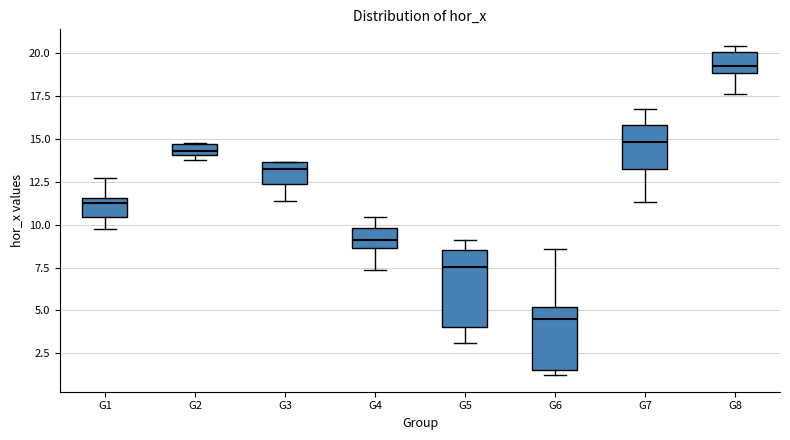

Which box has the lowest median line?

G6